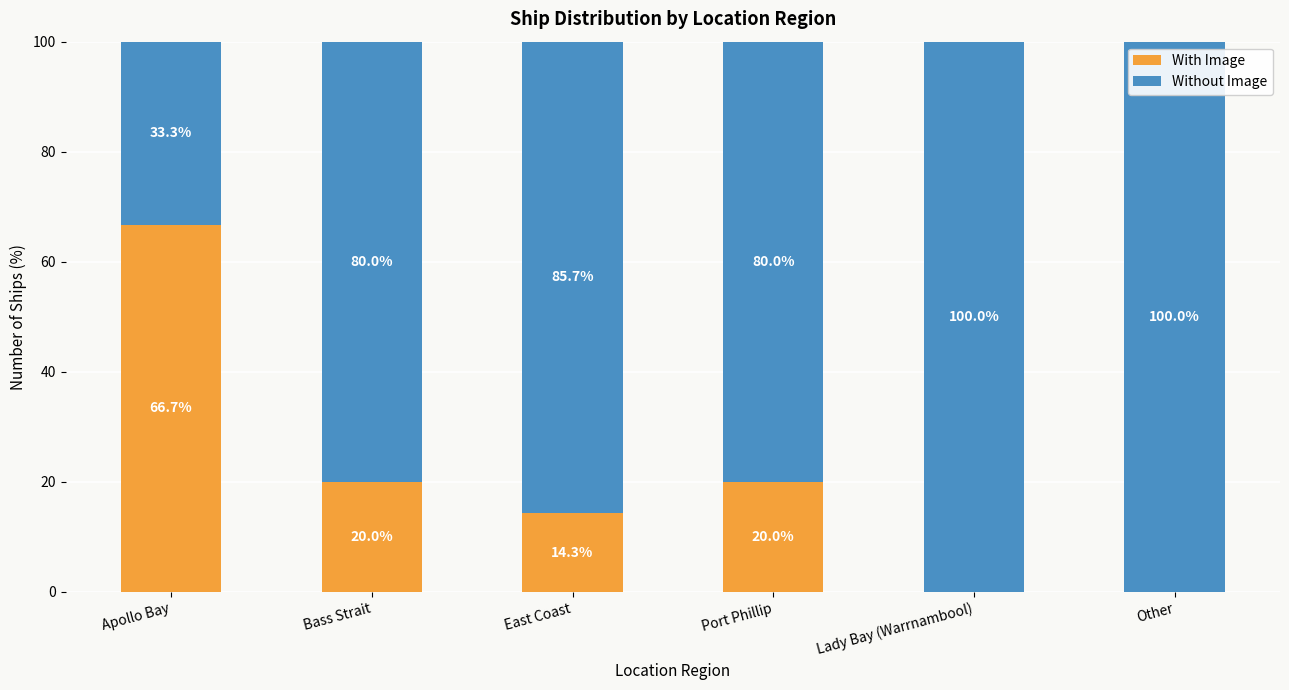

True or false: With Image has a value of 35.7 at Other.

False